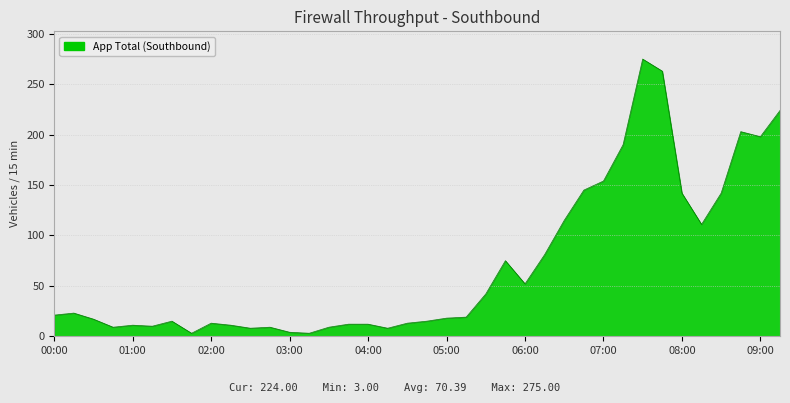

What is the difference between the maximum and minimum values?

272